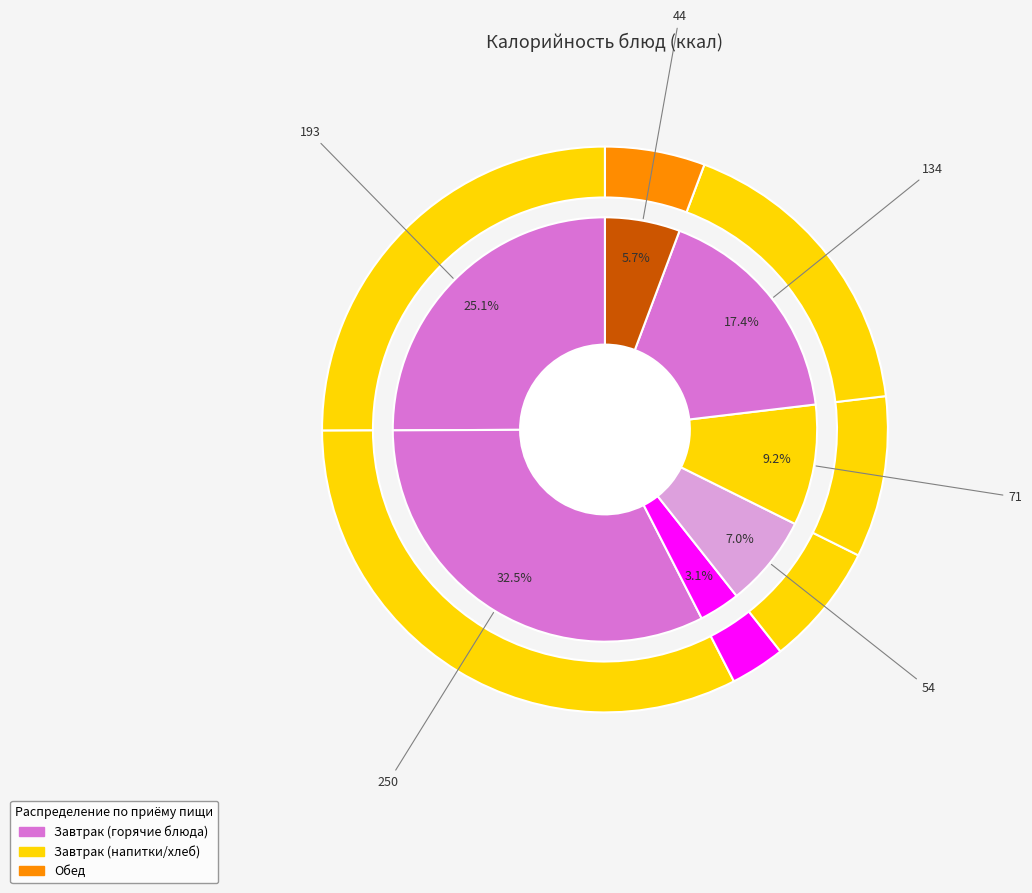

Which category has the biggest portion of the pie?

макаронные изделия отварные